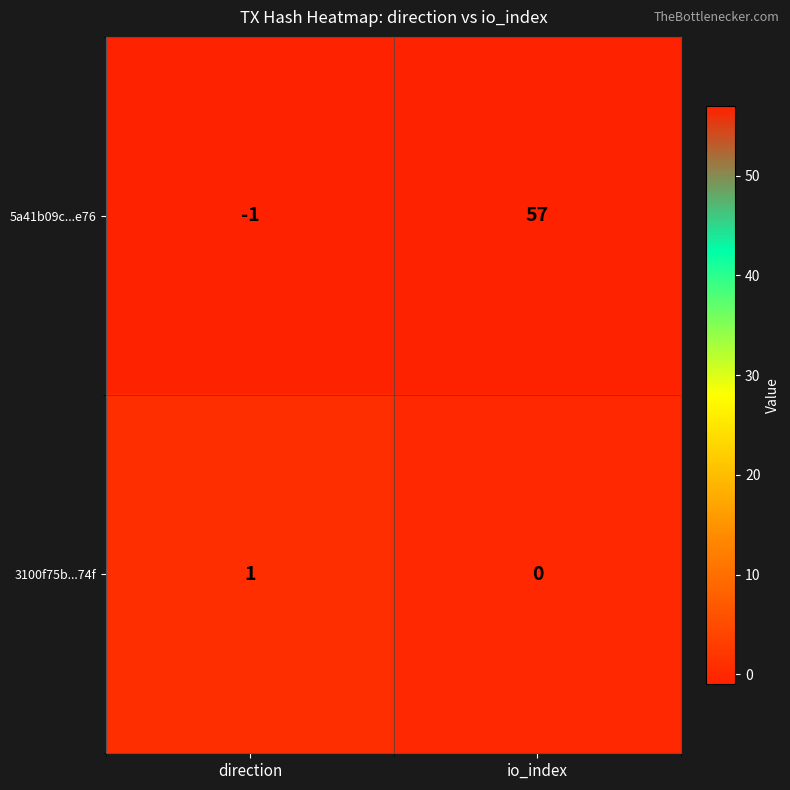

The 5a41b09c...e76 series shows -1 at direction. True or false?

True